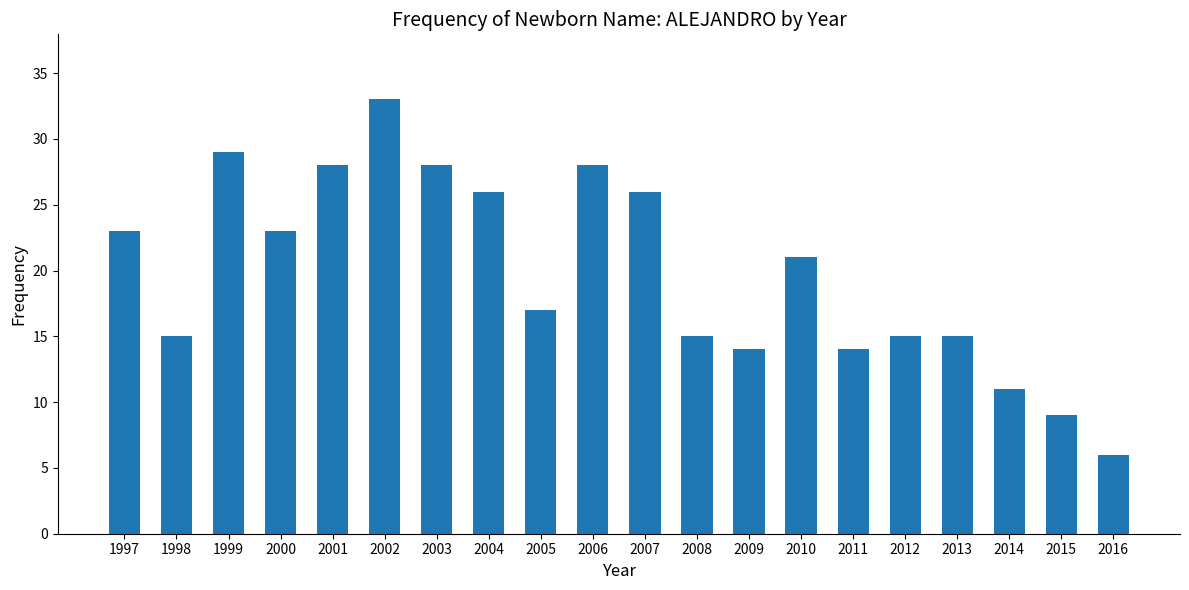

True or false: the data shows 16 at 2002.

False